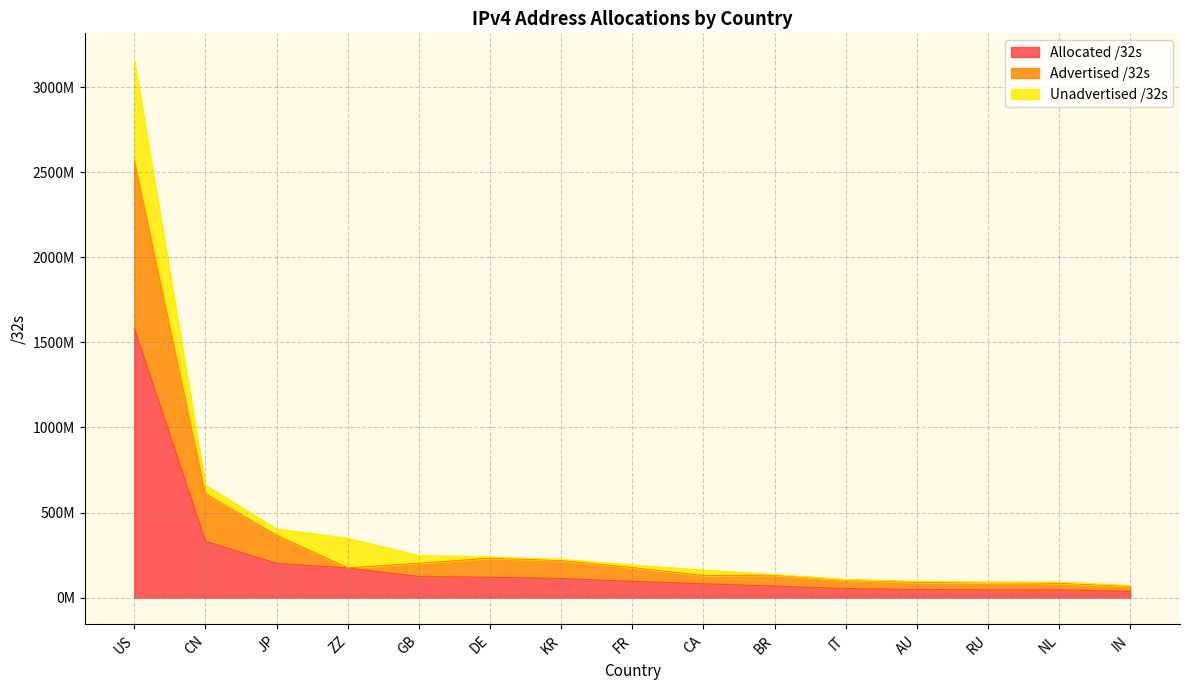

What are all the series names shown in the legend?

Allocated /32s, Advertised /32s, Unadvertised /32s